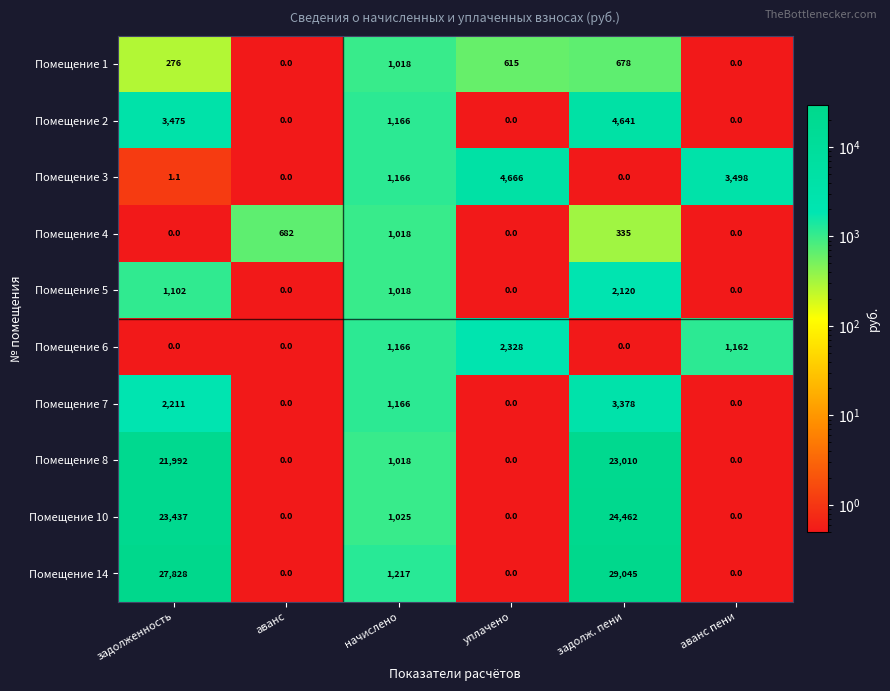

What is the average value of the Помещение 8 series?

7670.0